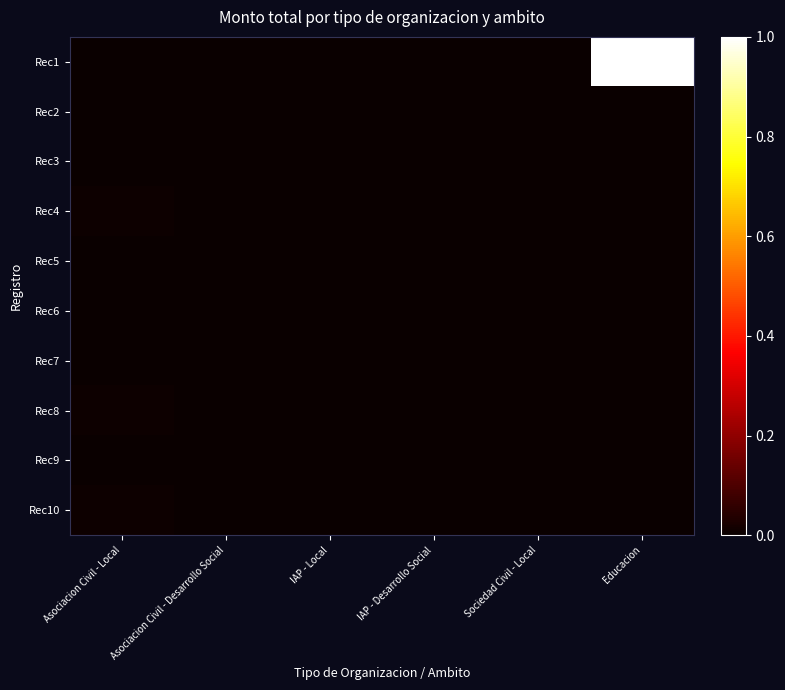

Which series has the largest range (max minus min)?

Rec1